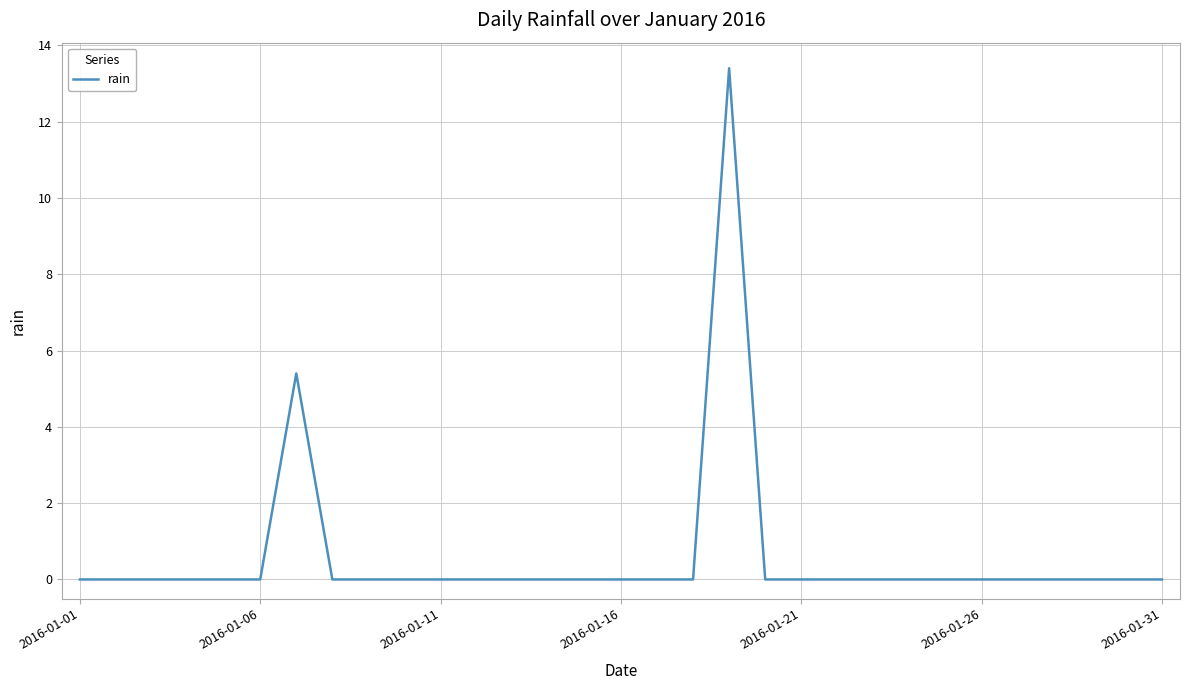

What is the difference between the maximum and minimum values?

13.4